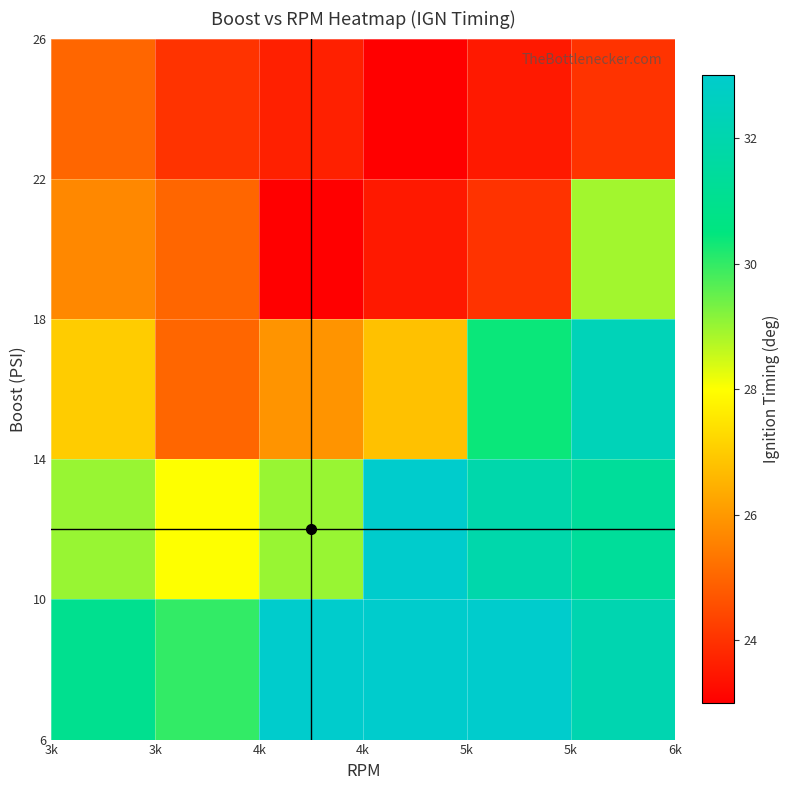

How many distinct data groups are displayed?

5